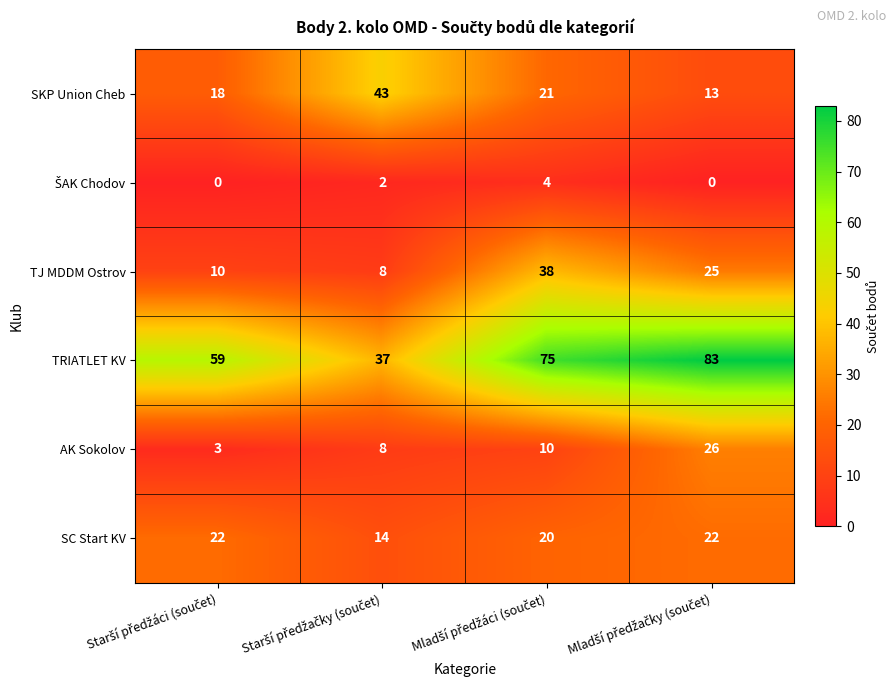

What is the average value of the AK Sokolov series?

12